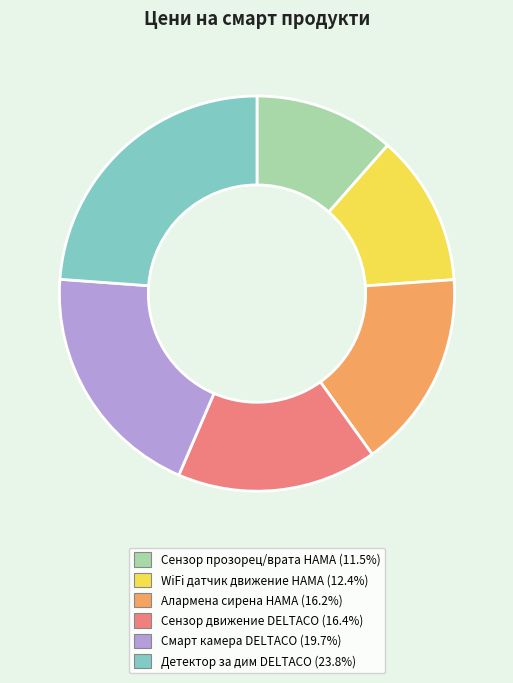

How many segments does this pie chart have?

6